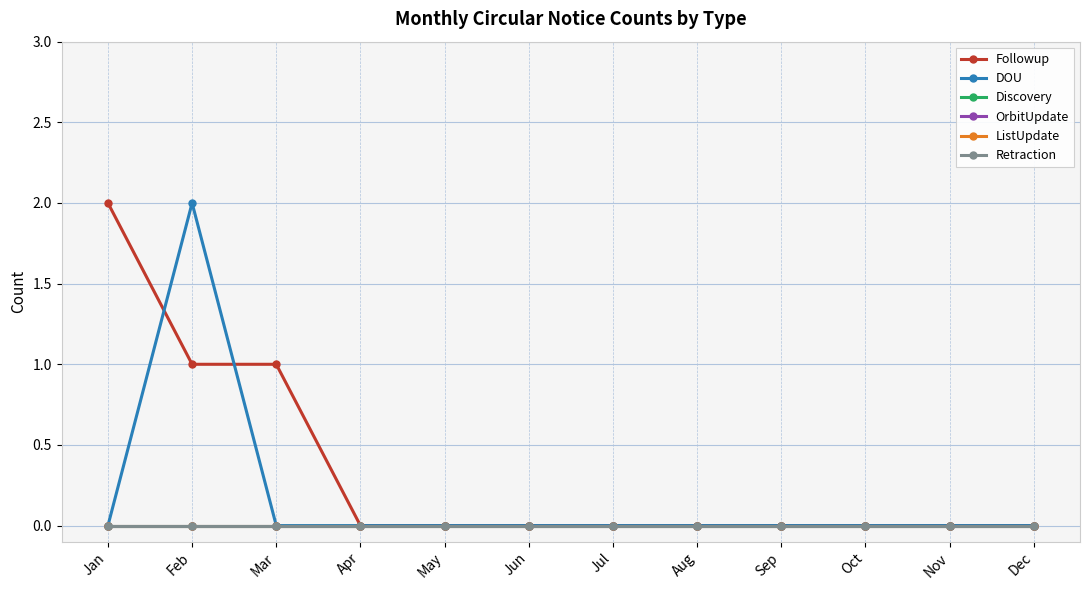

Does the chart have visible grid lines?

Yes